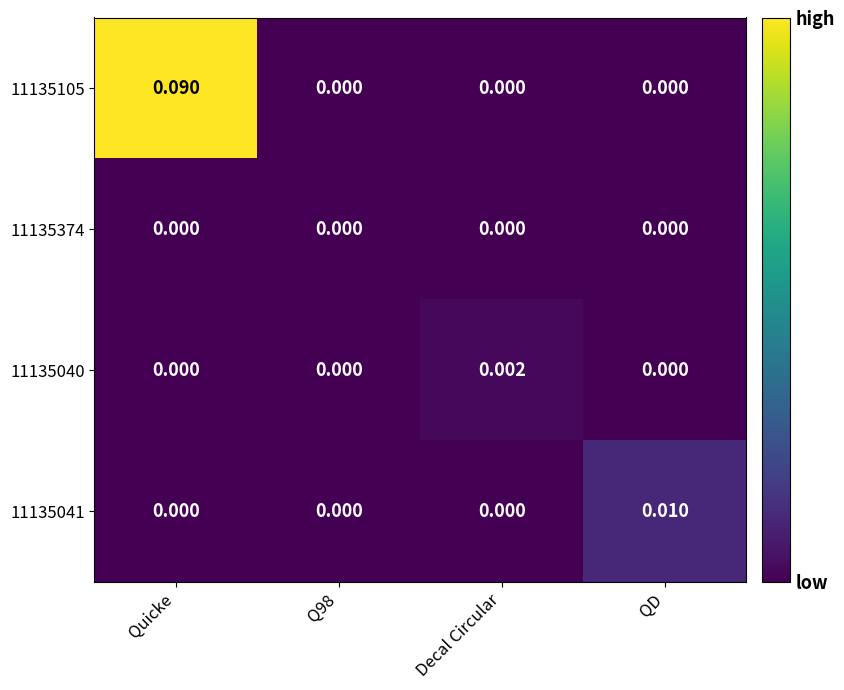

Is the value of 11135105 at Quicke greater than the value of 11135374 at Decal Circular?

Yes